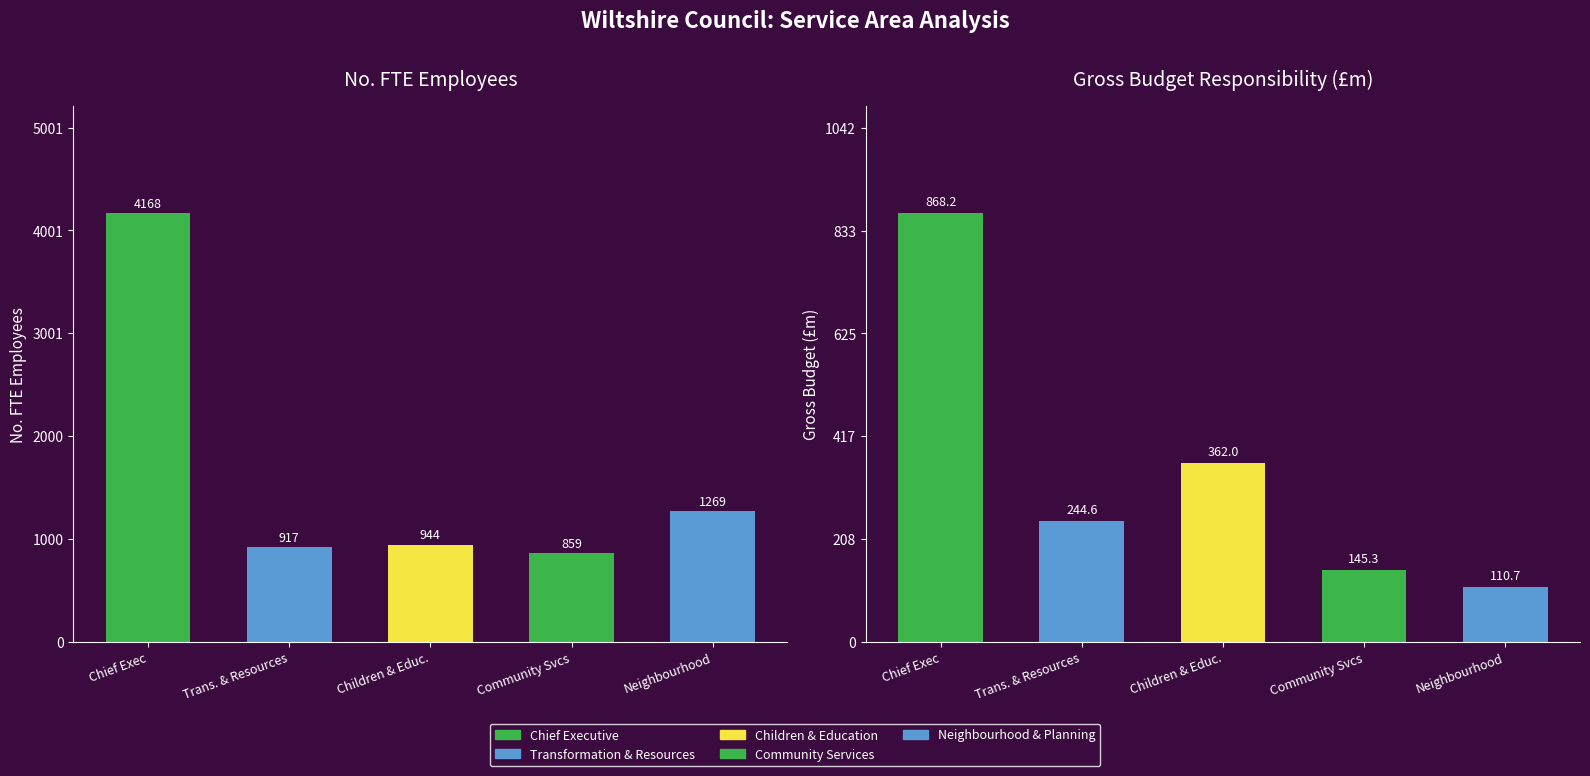

Where does the No. FTE Employees series first go above 944?

Chief Executive